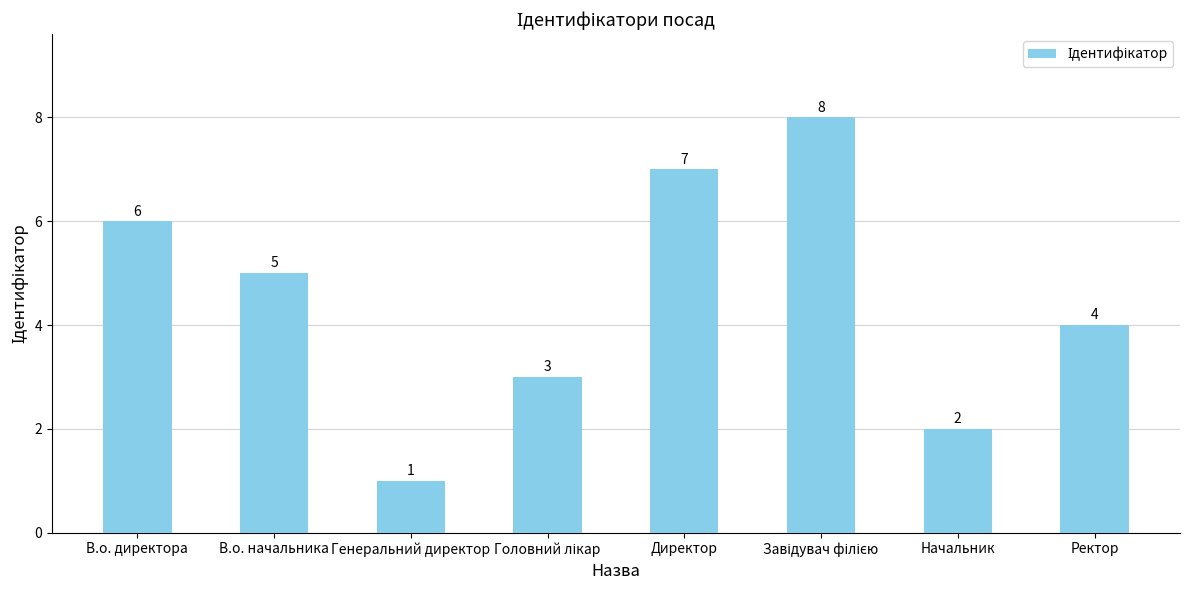

Where does the data first go above 5?

В.о. директора